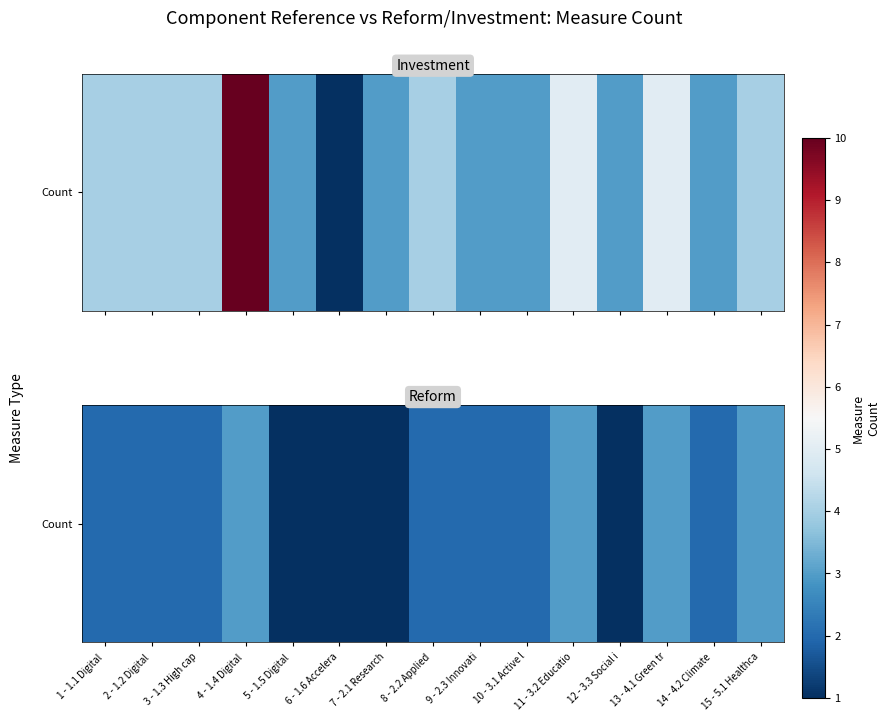

True or false: the data shows 2 at 2 - 1.2 Digital .

True